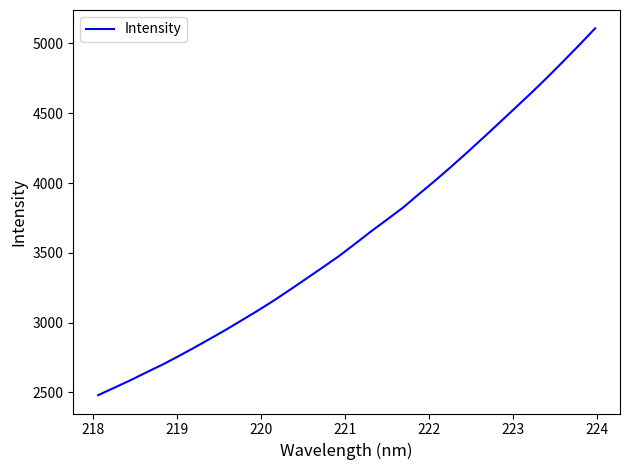

What is the greatest value displayed?

5108.5